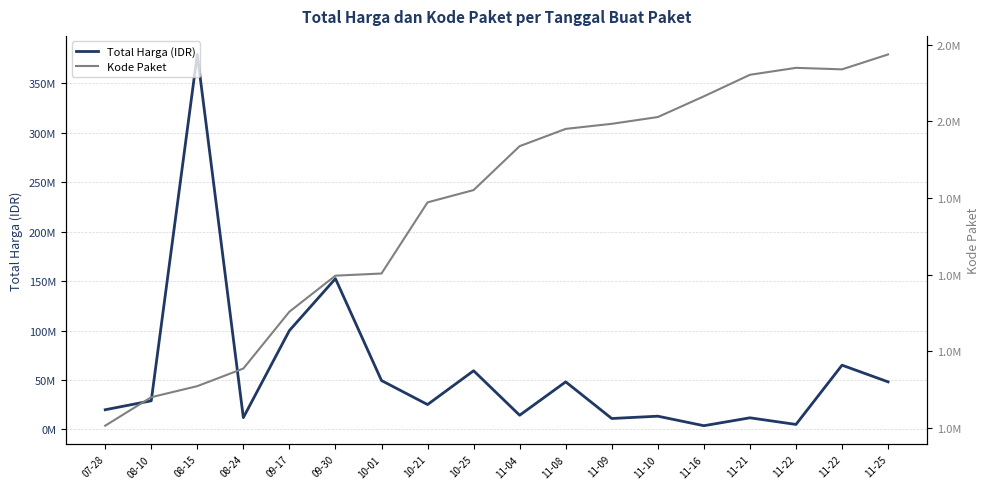

True or false: Total Harga (IDR) and Kode Paket cross at least once.

False